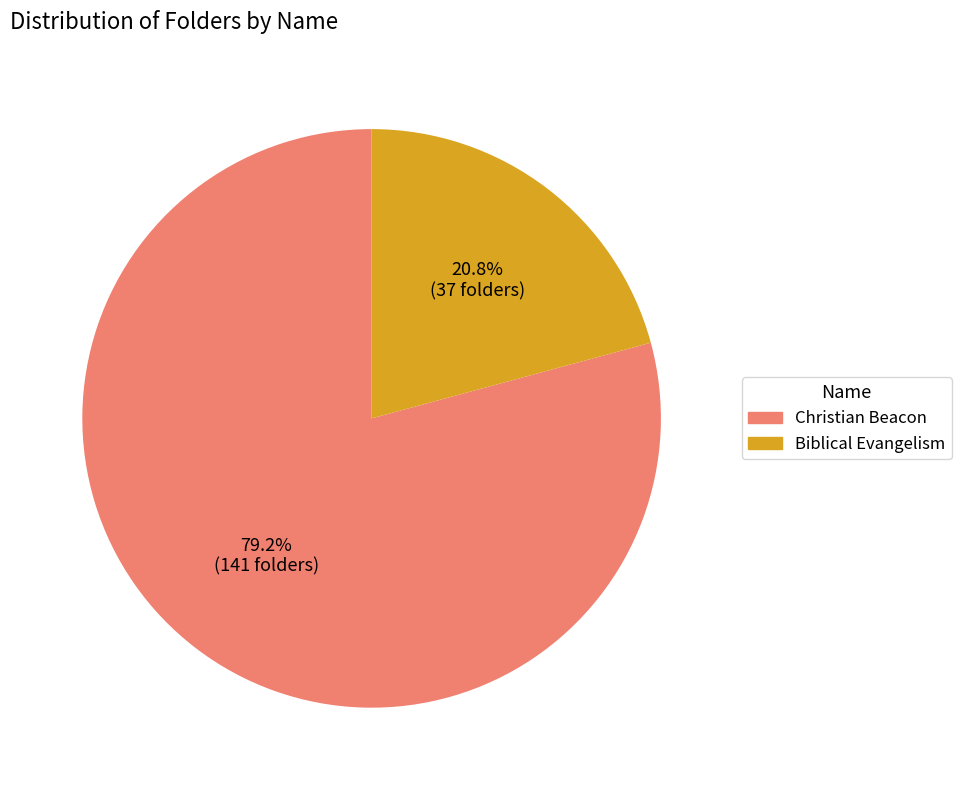

Count the number of slices in the pie.

2